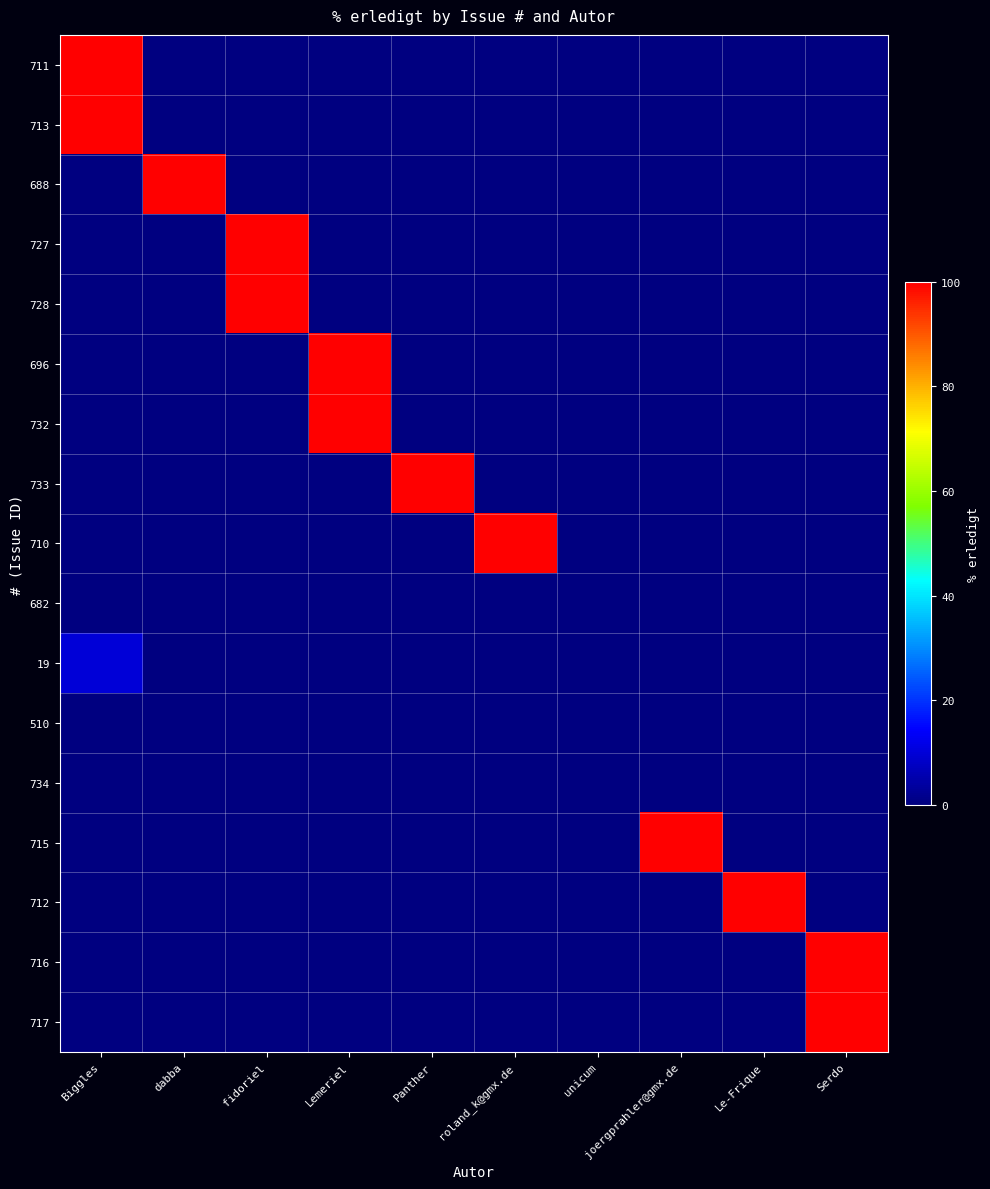

At which category does the chart reach its peak across all series?

Biggles